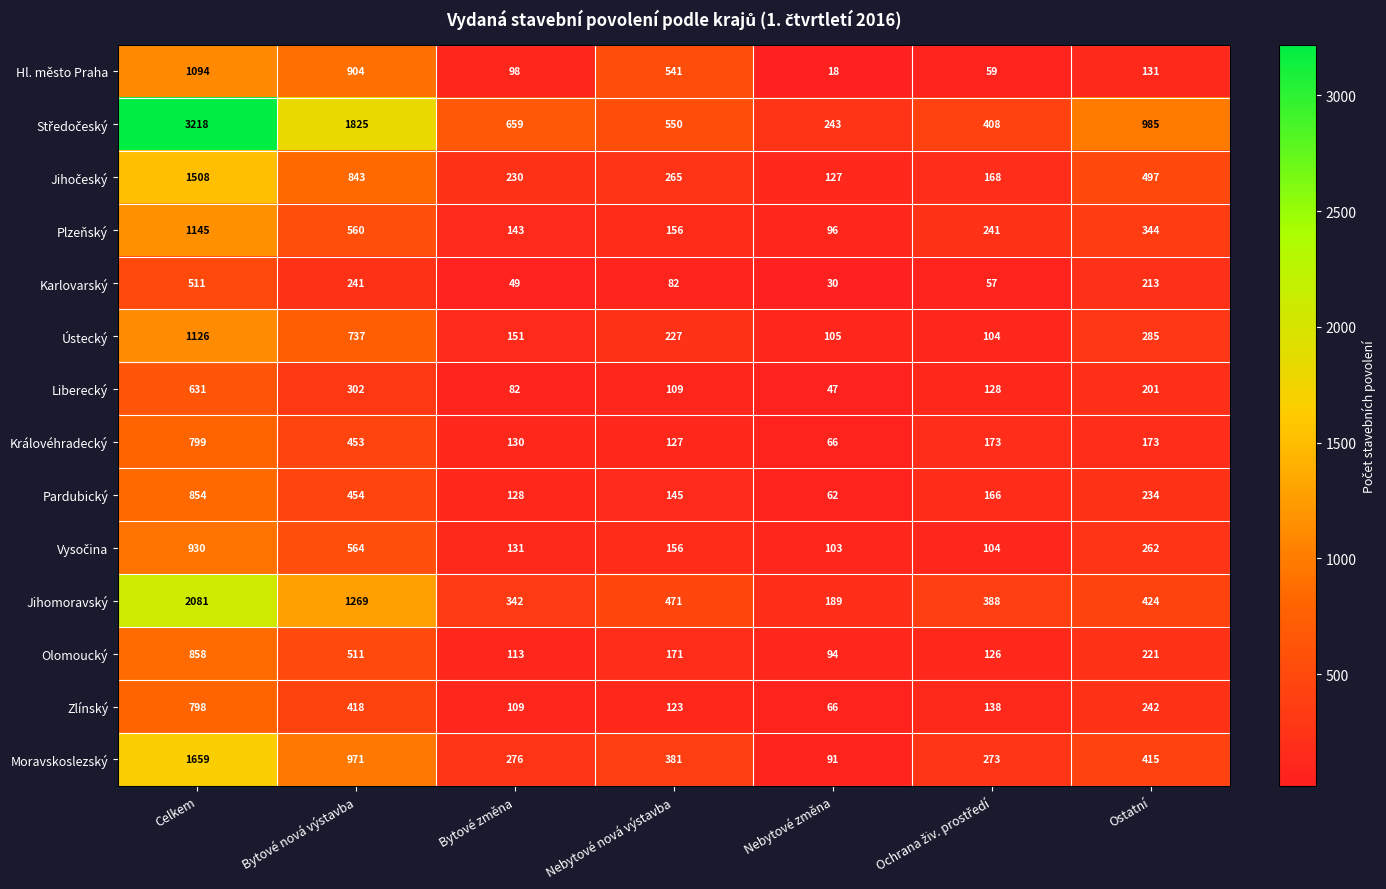

What is the total value across all series at Bytové nová výstavba?

10052